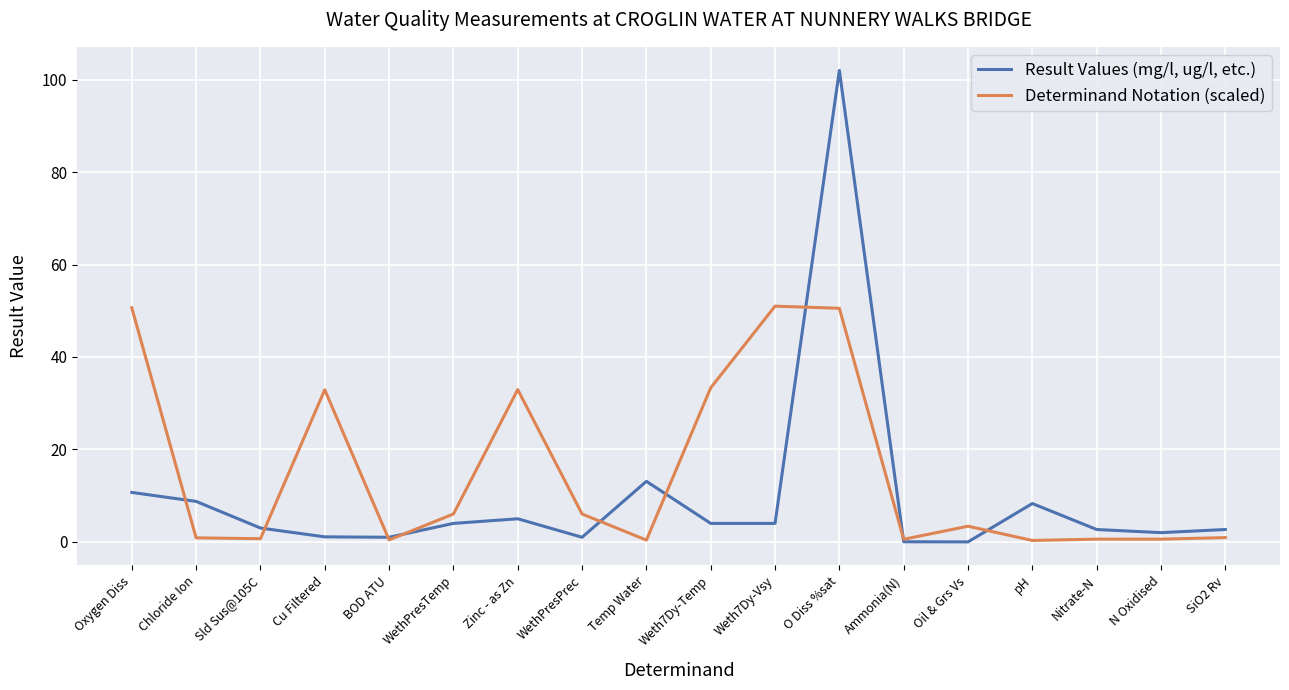

List the series in order of their overall mean, lowest first.

Result Values (mg/l, ug/l, etc.), Determinand Notation (scaled)